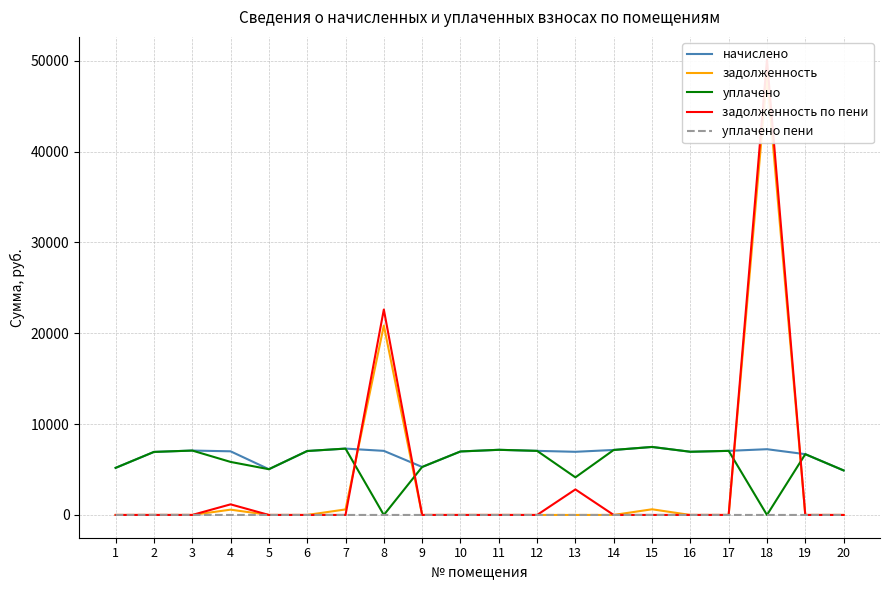

True or false: задолженность по пени and задолженность cross at least once.

True